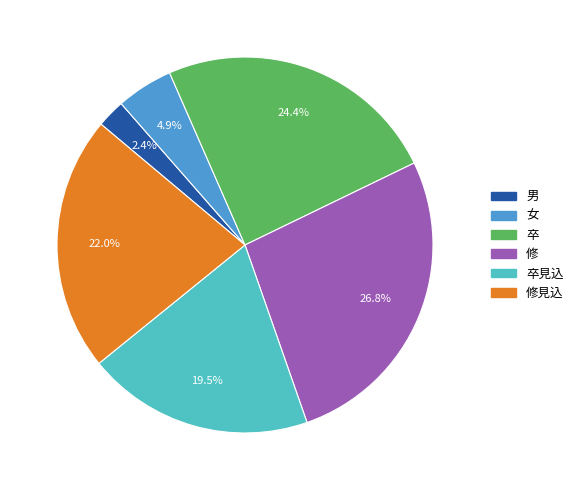

Which slice is the smallest?

男